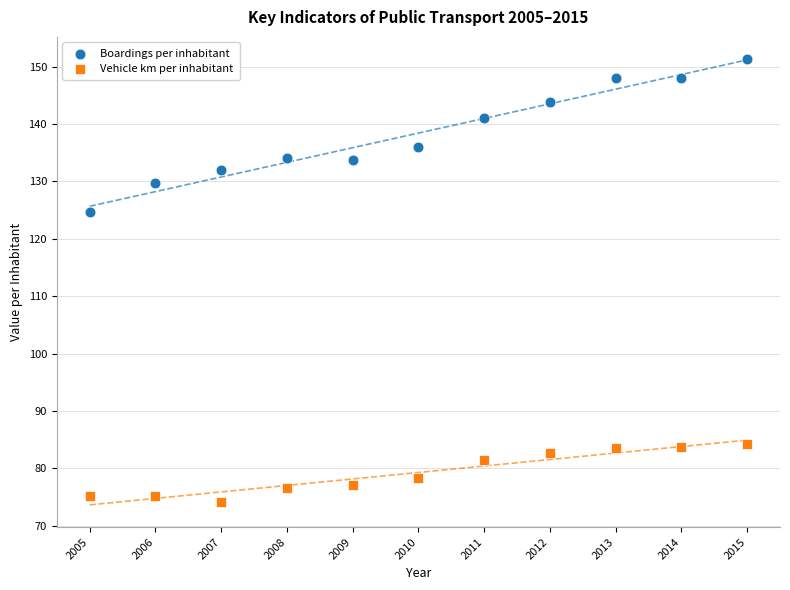

Which series contains the lowest Y value?

Vehicle km per inhabitant